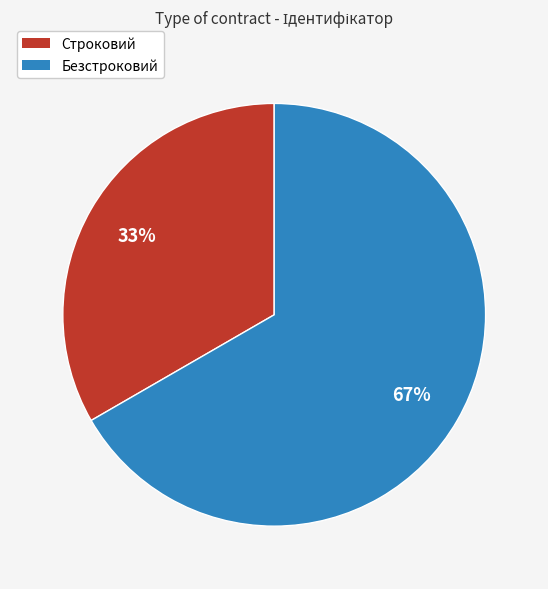

To the nearest percent, what is the combined percentage of Строковий and Безстроковий?

100%